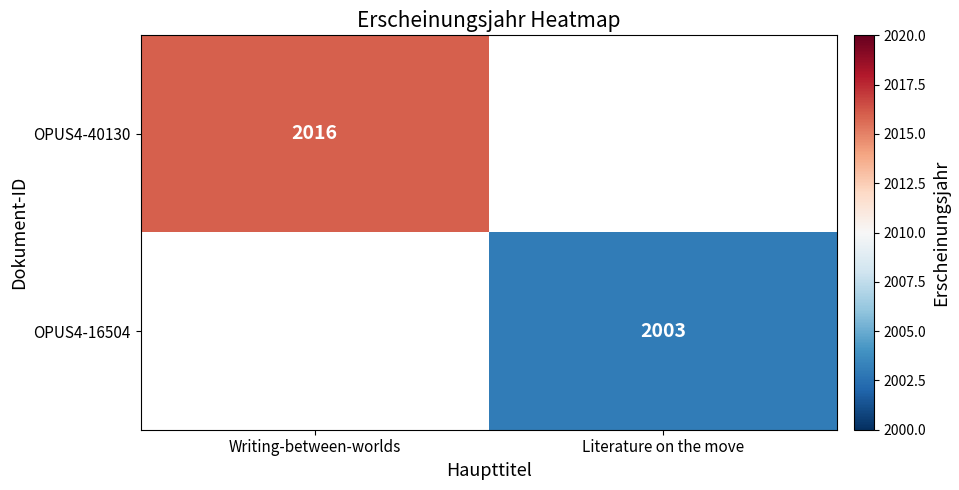

The value of OPUS4-40130 at Writing-between-worlds is 1206.8. True or false?

False